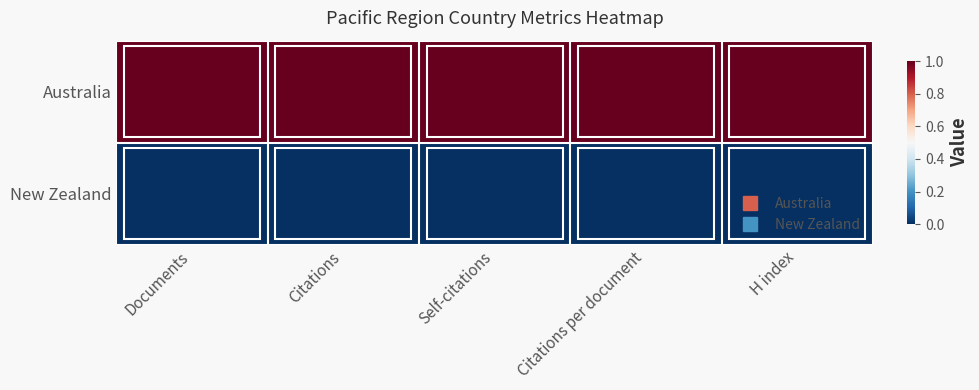

At Self-citations, list the series in order from smallest to largest.

New Zealand, Australia